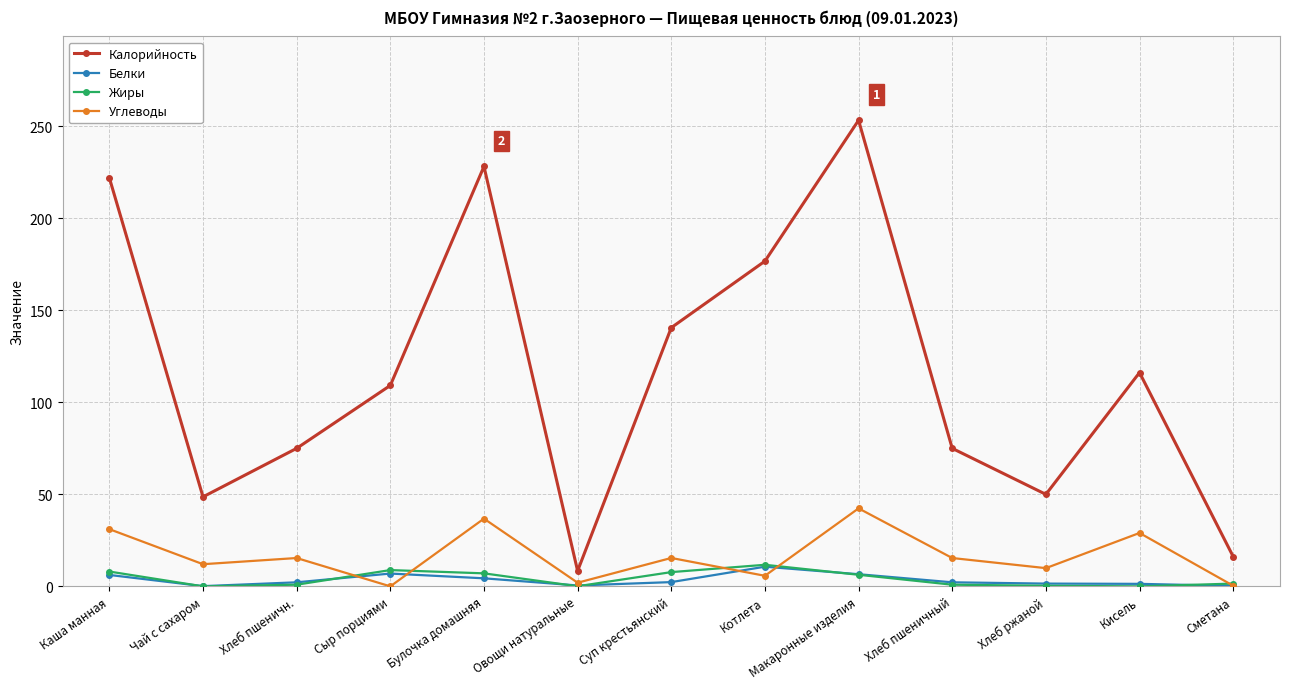

At how many categories does at least one series exceed 30?

11